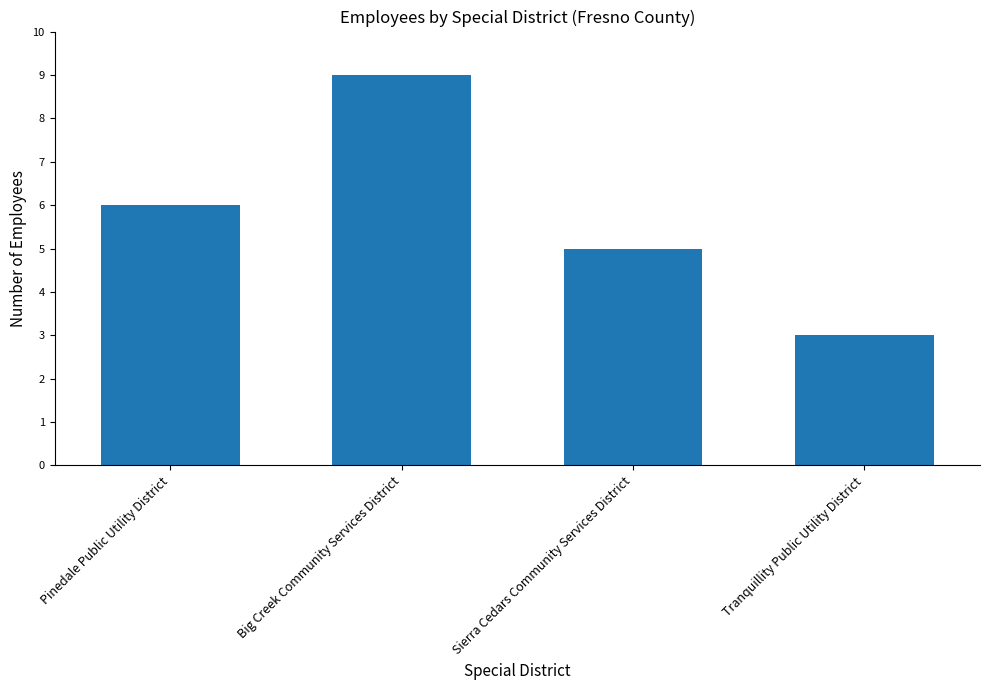

The value at Big Creek Community Services District is 16. True or false?

False